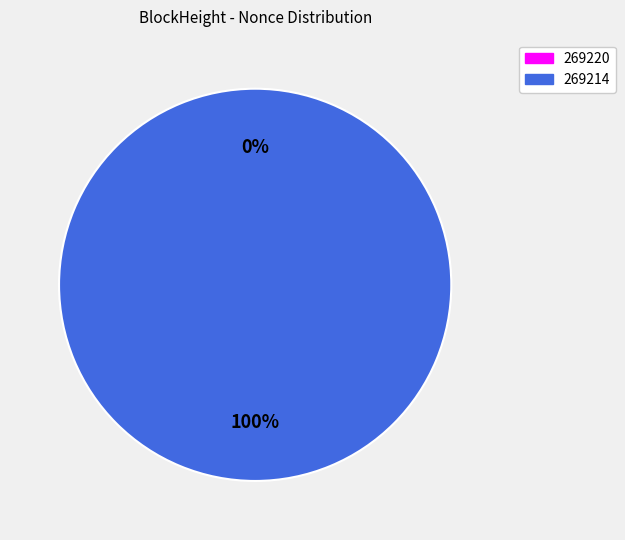

Combined, what portion of the pie is 269214 and 269220?

100.0%